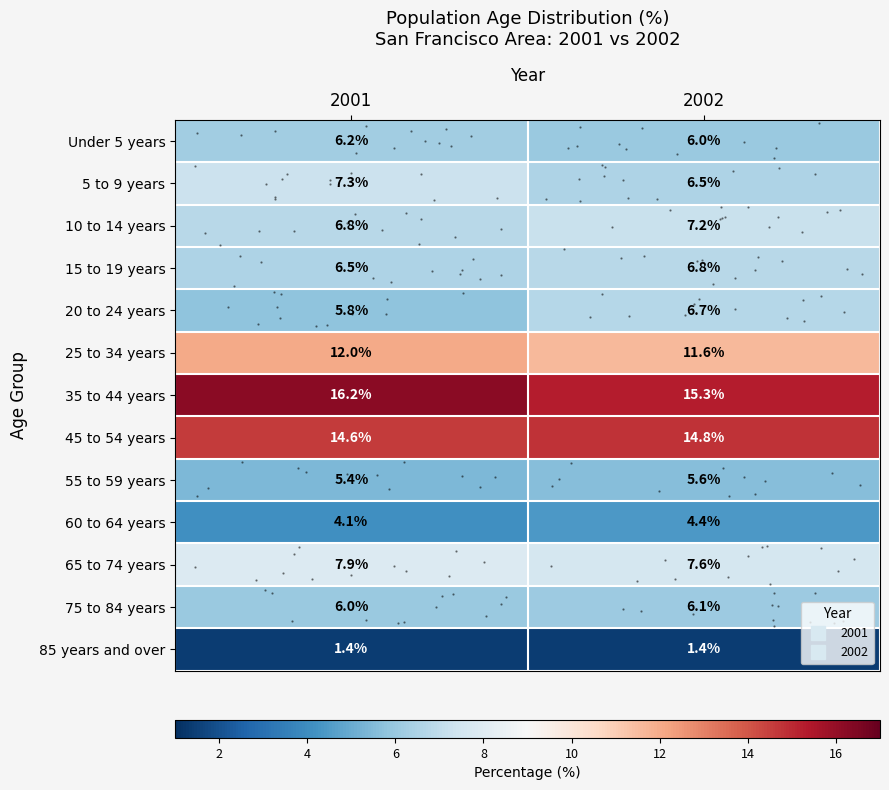

Which category has the lowest value across all series?

2001